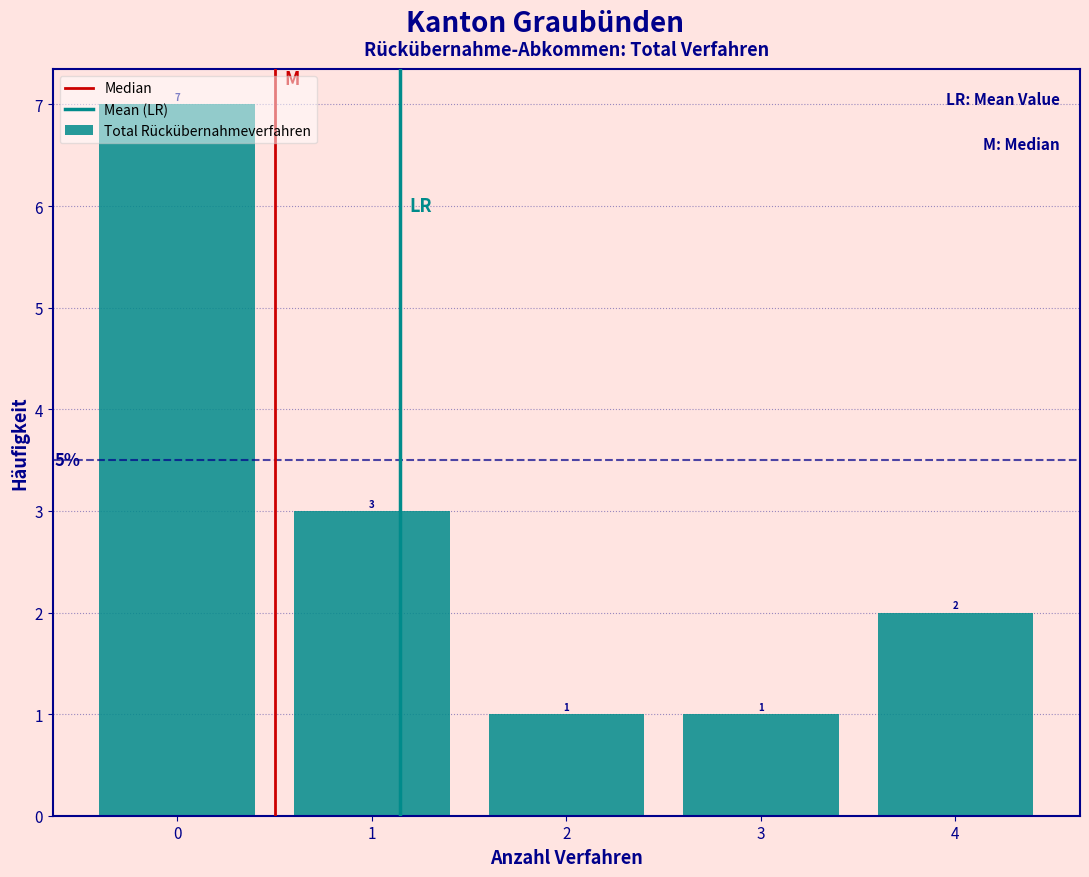

Reading left to right, list every bar in this chart as the range it spans on the x-axis followed by its height.

-0.5 to 0.5: 7
0.5 to 1.5: 3
1.5 to 2.5: 1
2.5 to 3.5: 1
3.5 to 4.5: 2